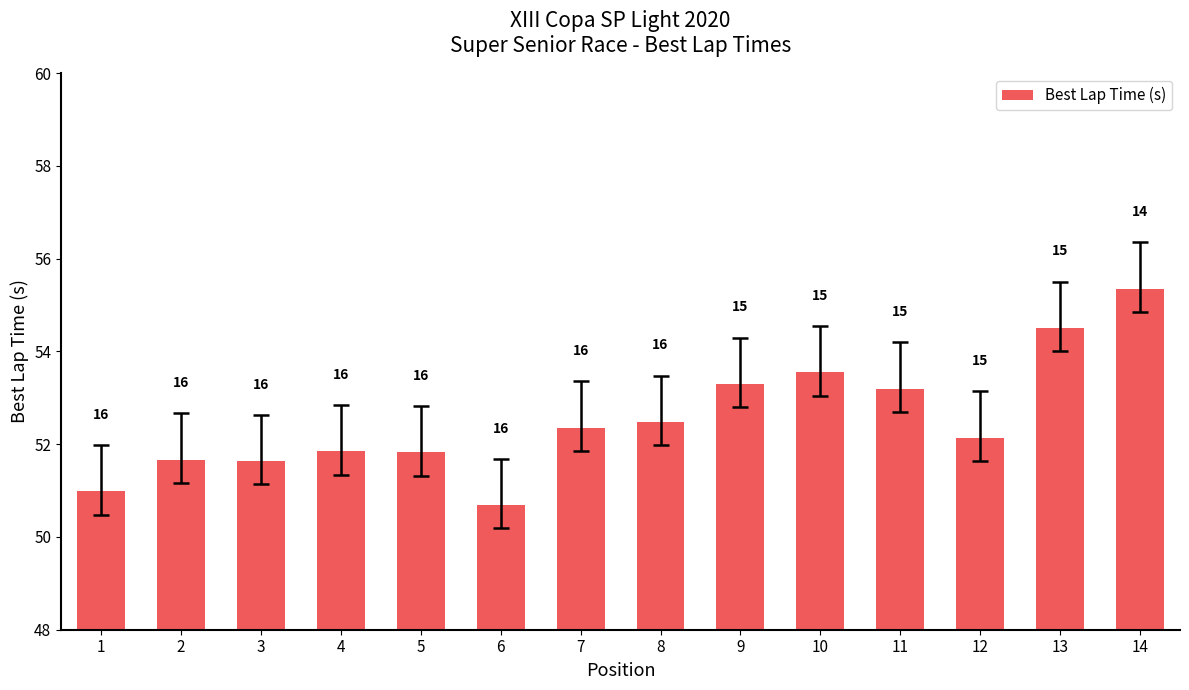

Where does the data first go above 52?

7